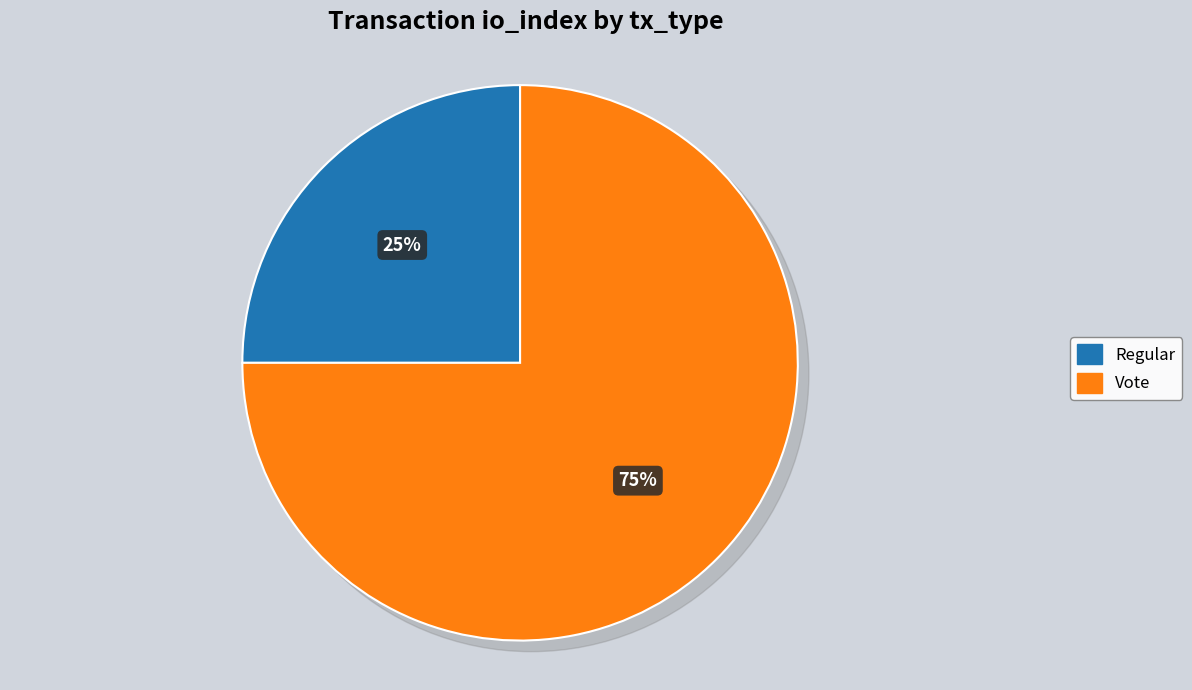

To the nearest percent, what is the difference between the Vote and Regular slice percentages?

50%